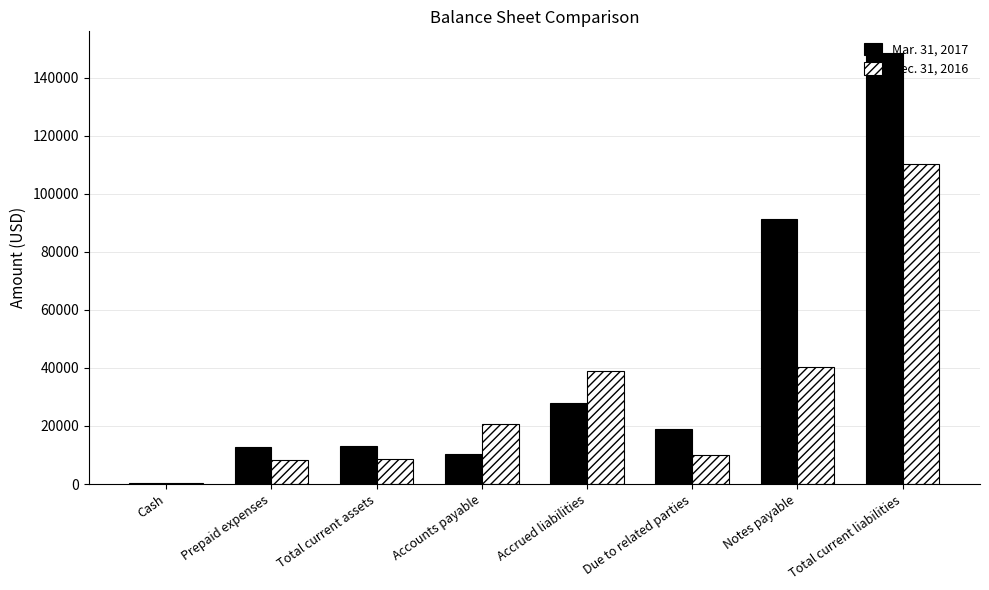

How many groups of bars are there?

8